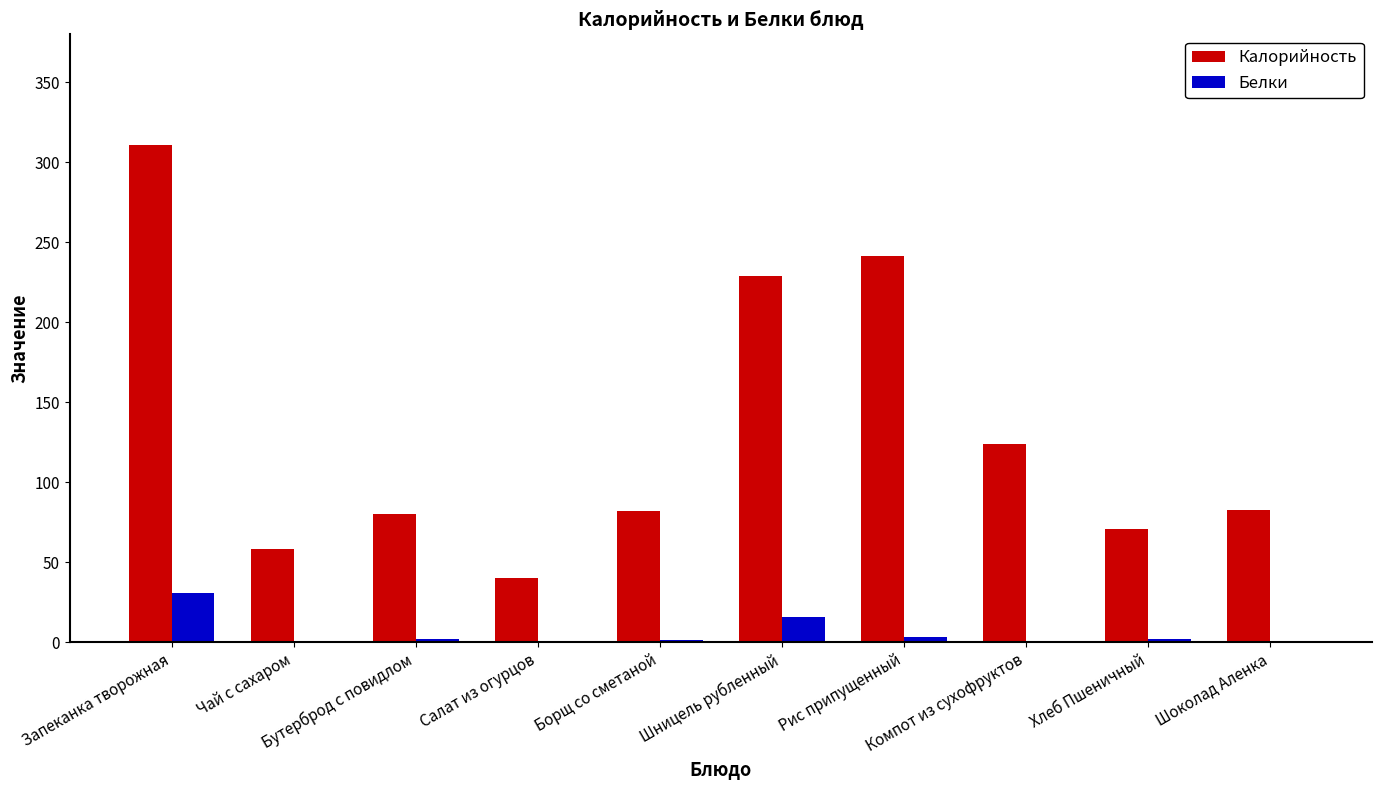

Are the bars grouped side by side (vs. stacked)?

Yes